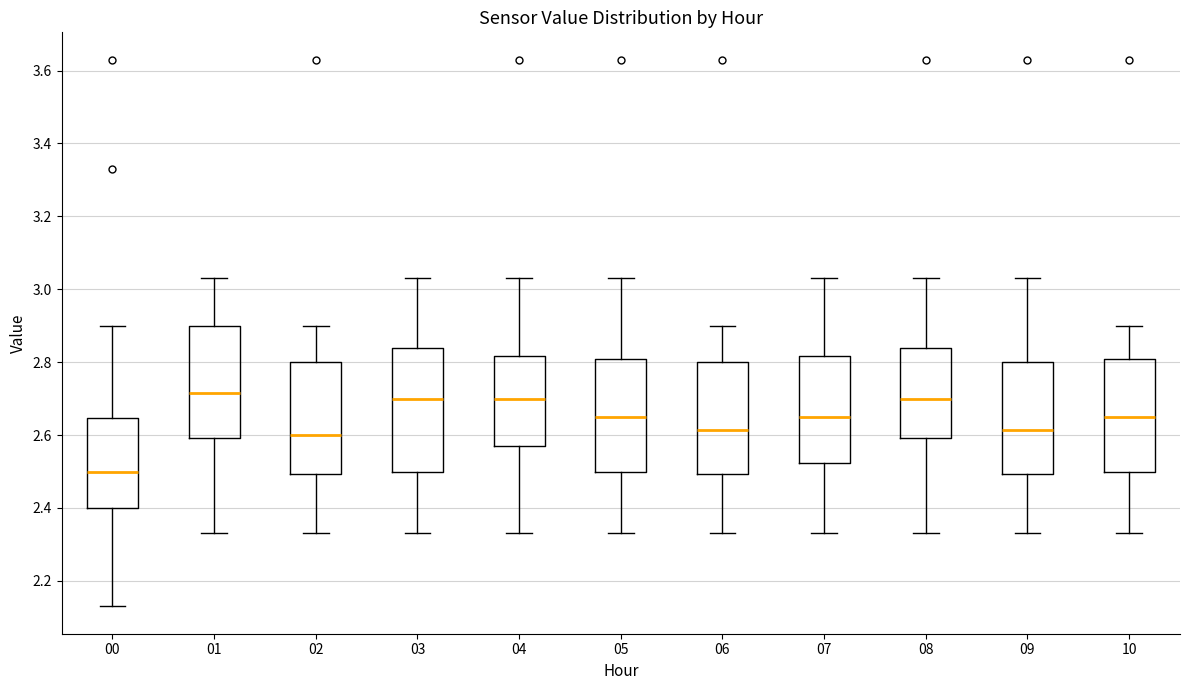

Reading left to right, transcribe this box plot: for each box, give where its median line is, the range the box spans, and where its two whiskers end, as read against the y-axis. The values are not printed on the chart, so give them approximately, as read against the axis.

00: median 2.50, box 2.40 to 2.64, whiskers 2.14 to 2.90
01: median 2.72, box 2.60 to 2.90, whiskers 2.34 to 3.04
02: median 2.60, box 2.50 to 2.80, whiskers 2.34 to 2.90
03: median 2.70, box 2.50 to 2.84, whiskers 2.34 to 3.04
04: median 2.70, box 2.58 to 2.82, whiskers 2.34 to 3.04
05: median 2.66, box 2.50 to 2.80, whiskers 2.34 to 3.04
06: median 2.62, box 2.50 to 2.80, whiskers 2.34 to 2.90
07: median 2.66, box 2.52 to 2.82, whiskers 2.34 to 3.04
08: median 2.70, box 2.60 to 2.84, whiskers 2.34 to 3.04
09: median 2.62, box 2.50 to 2.80, whiskers 2.34 to 3.04
10: median 2.66, box 2.50 to 2.80, whiskers 2.34 to 2.90